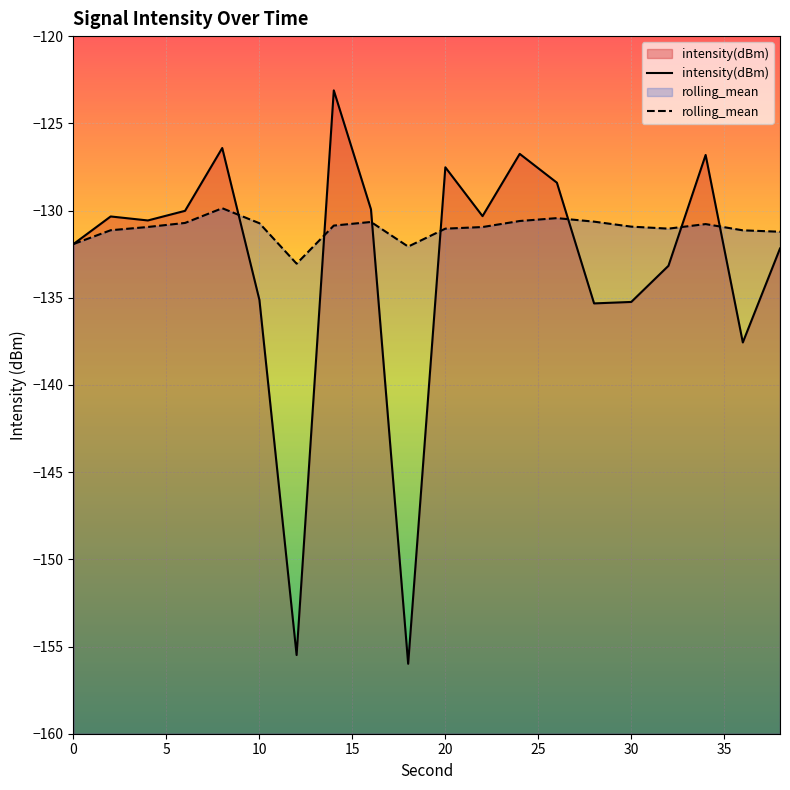

Which series has the widest spread of values?

intensity(dBm)